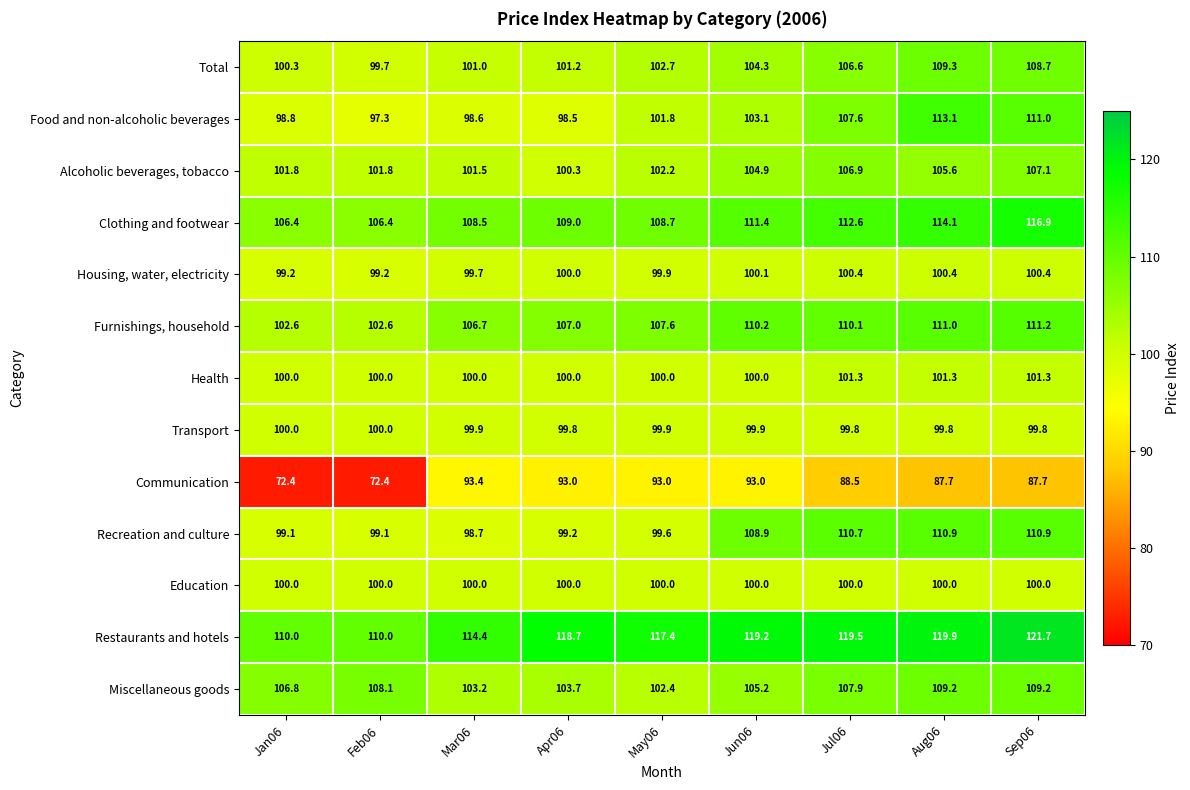

What is the difference between the Furnishings, household values at Feb06 and Jun06?

7.6